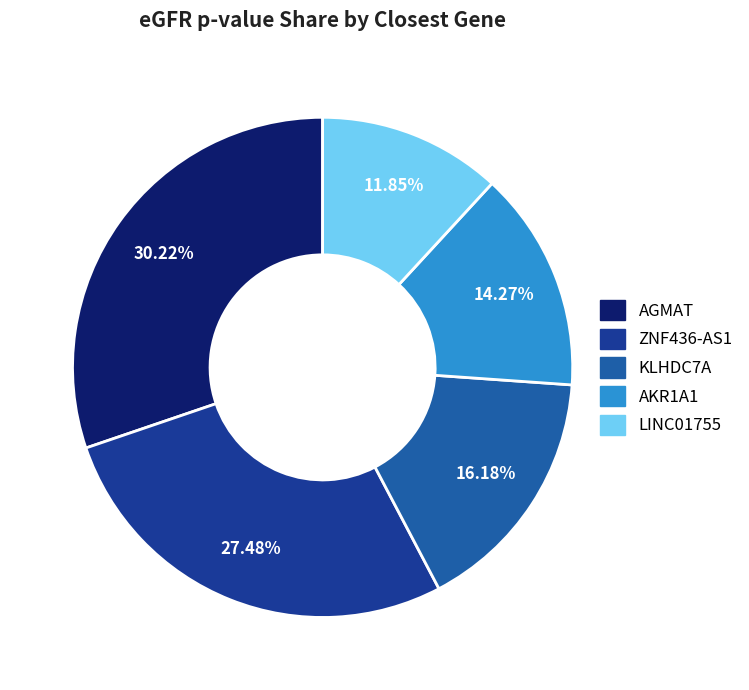

How many slices are in this pie chart?

5